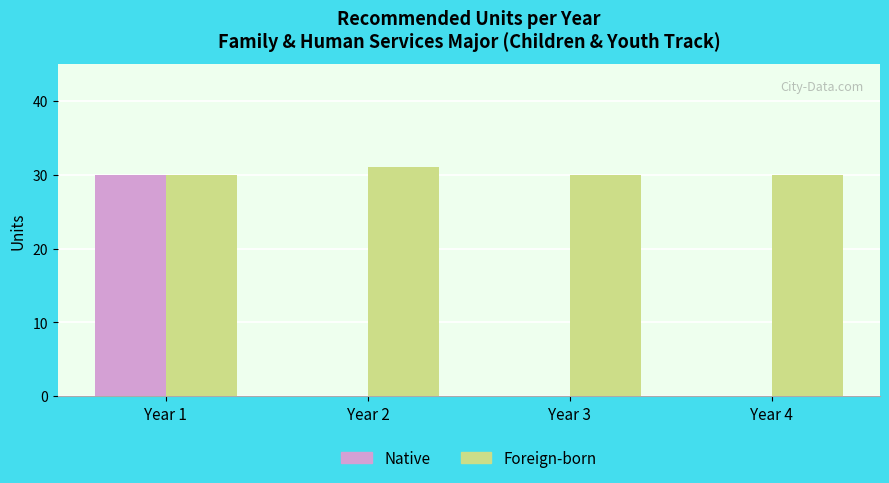

The value of Foreign-born at Year 2 is 18. True or false?

False